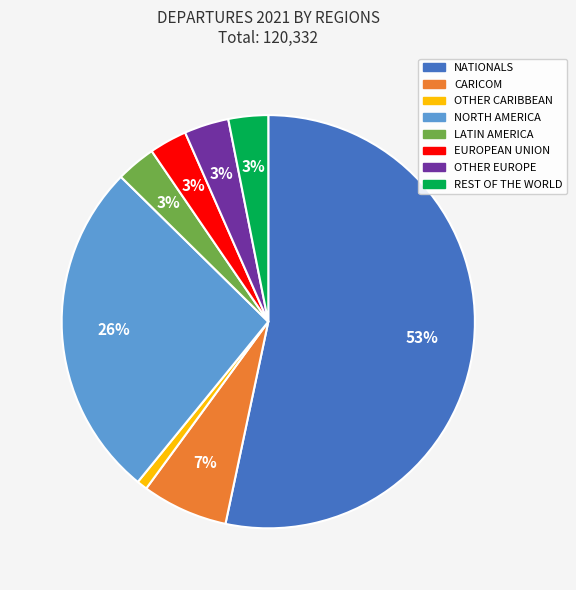

Do REST OF THE WORLD and EUROPEAN UNION together represent more than half of the pie?

No